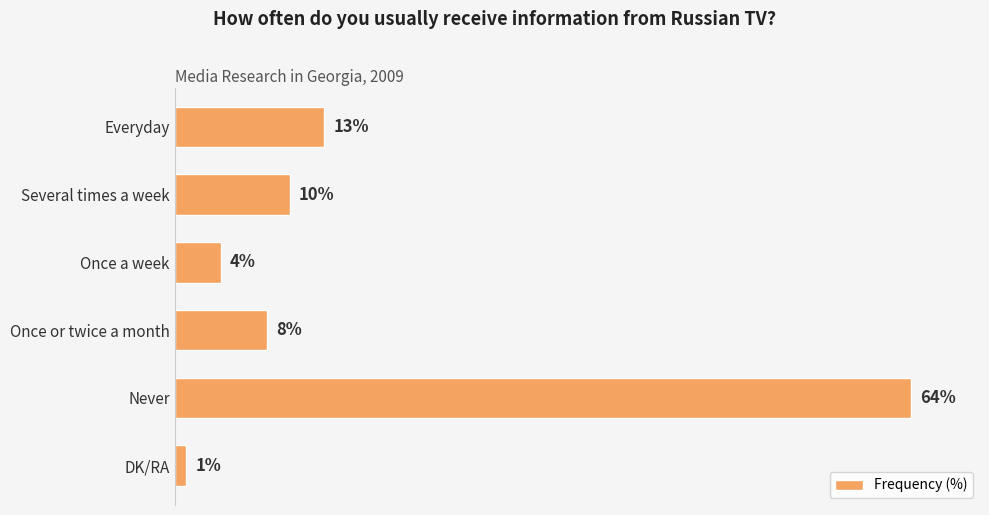

List the labels in order of value, largest first.

Never, Everyday, Several times a week, Once or twice a month, Once a week, DK/RA